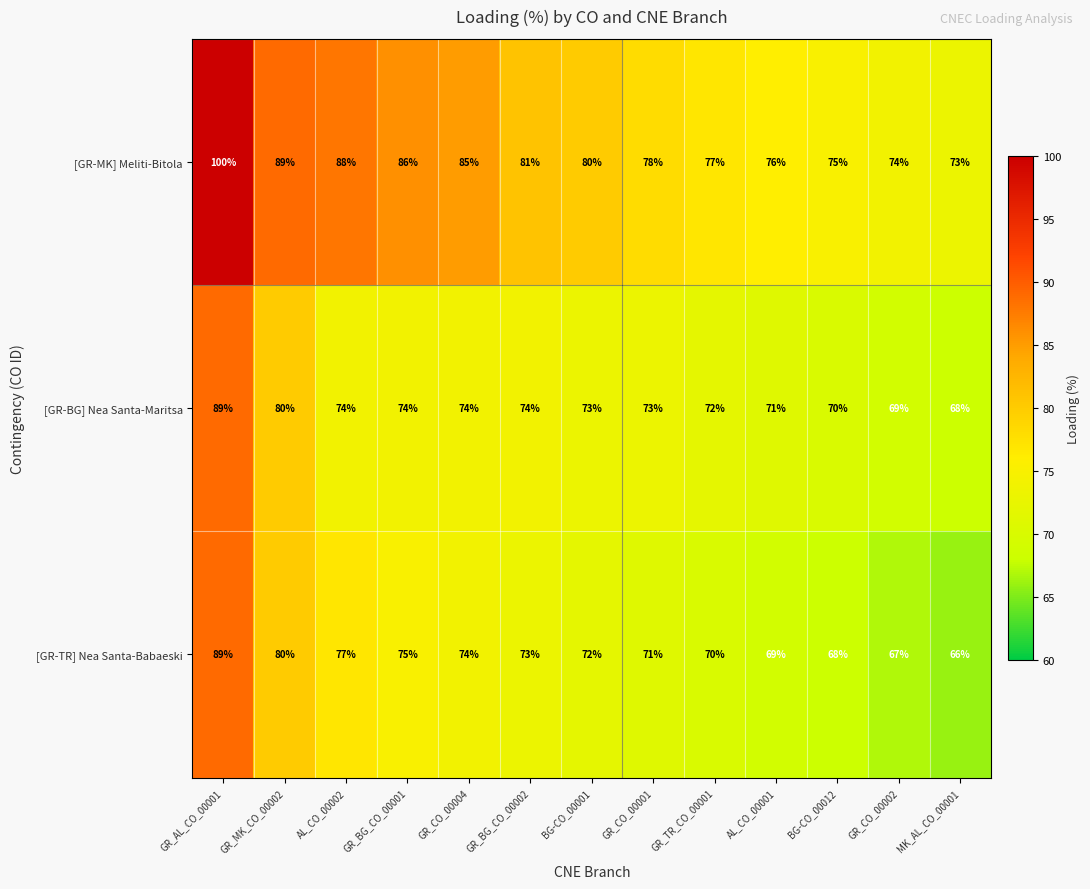

Rank the categories by [GR-MK] Meliti-Bitola value from lowest to highest.

MK_AL_CO_00001, GR_CO_00002, BG-CO_00012, AL_CO_00001, GR_TR_CO_00001, GR_CO_00001, BG-CO_00001, GR_BG_CO_00002, GR_CO_00004, GR_BG_CO_00001, AL_CO_00002, GR_MK_CO_00002, GR_AL_CO_00001